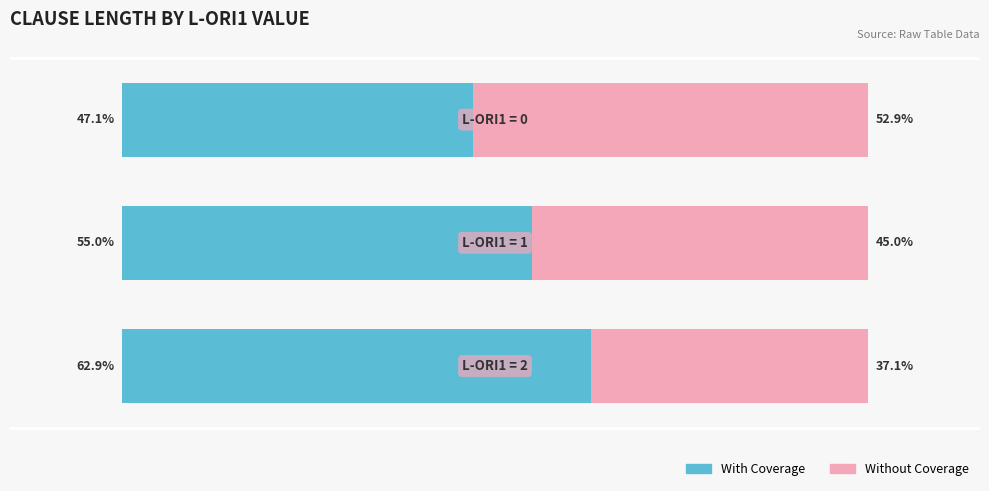

What is the value of the With Coverage bar at the 3rd from the left?

62.9